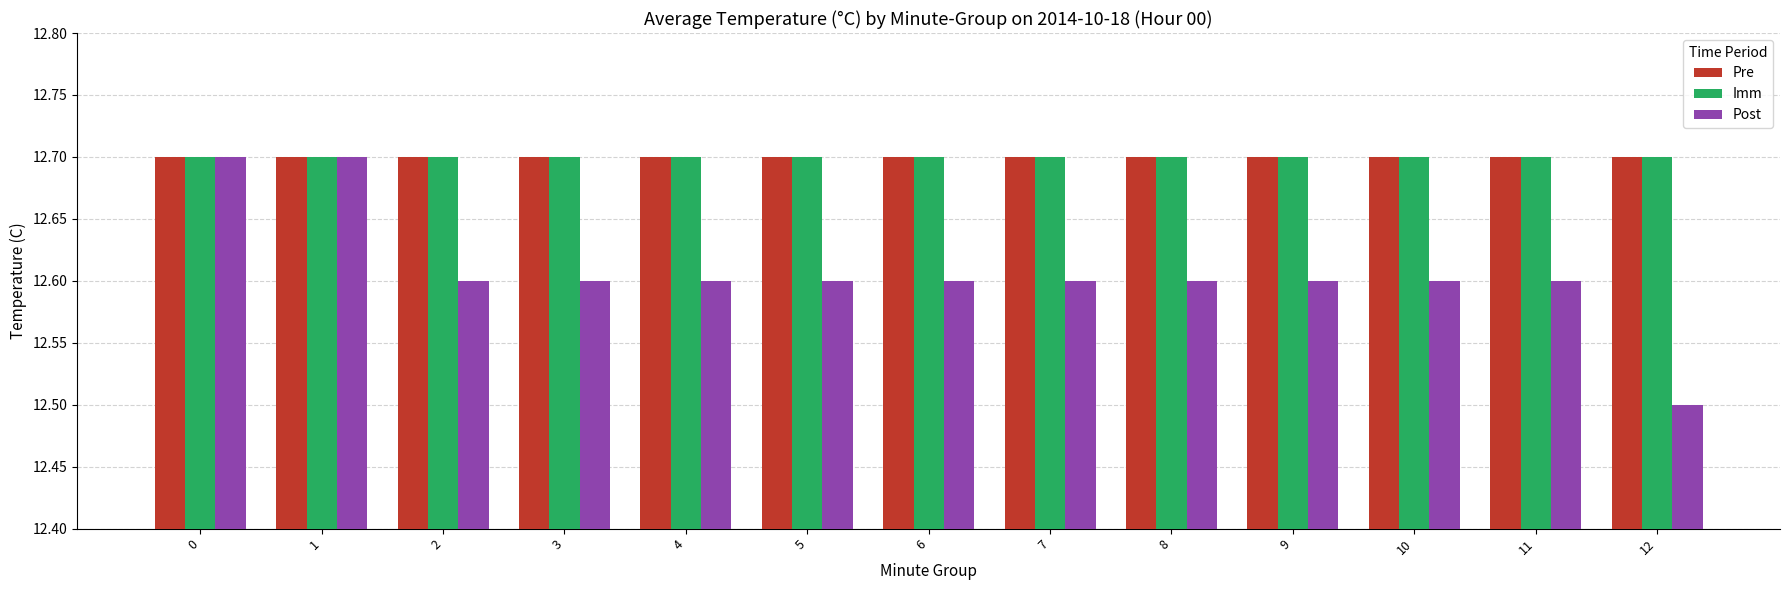

Are the bars grouped side by side (vs. stacked)?

Yes